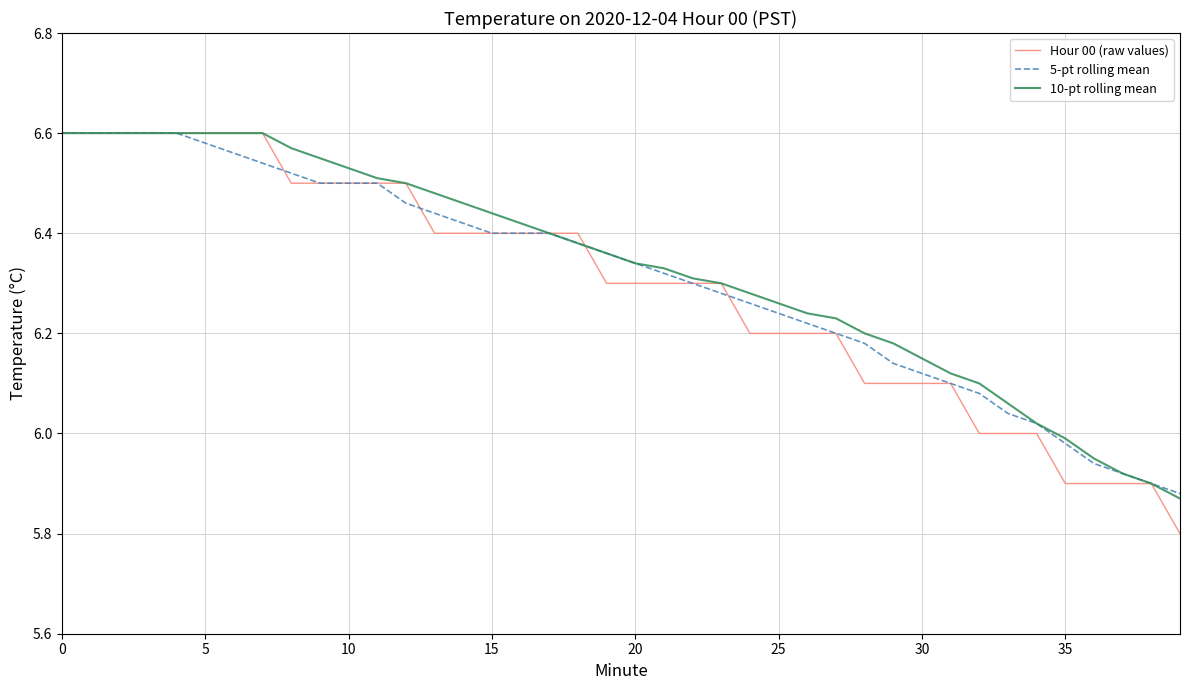

What is the minimum value shown in the chart?

5.8